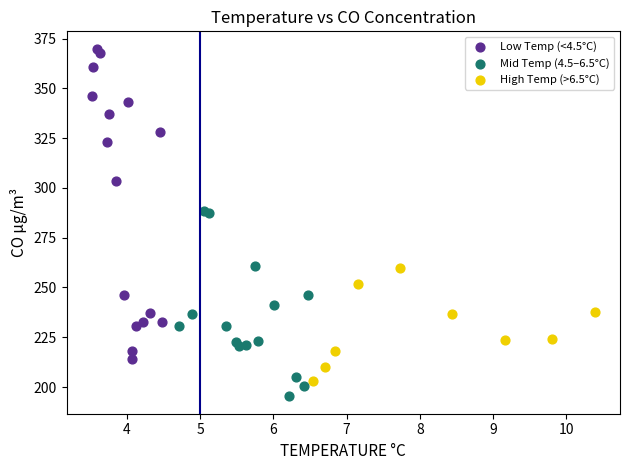

What are all the series names shown in the legend?

Low Temp (<4.5°C), Mid Temp (4.5–6.5°C), High Temp (>6.5°C)